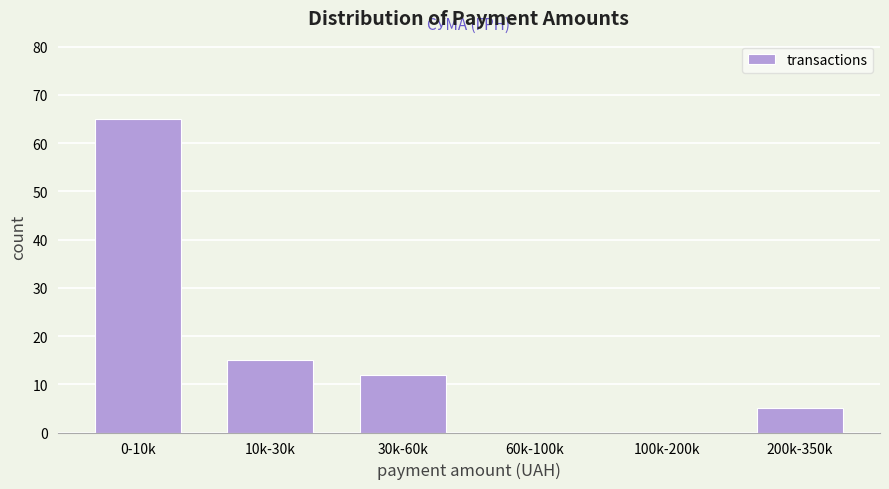

Reading left to right, transcribe all the data shown in this chart.

0-10k=65	10k-30k=15	30k-60k=12	60k-100k=0	100k-200k=0	200k-350k=5